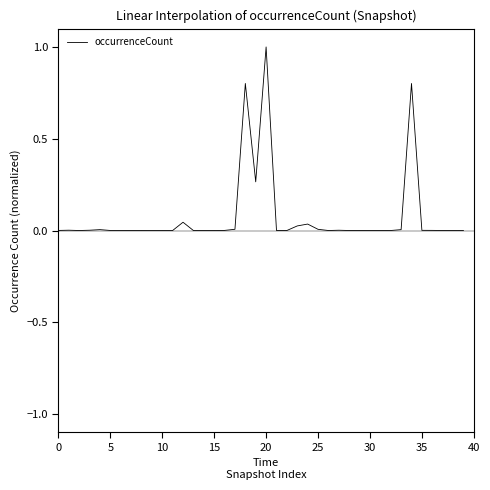

What is the maximum value shown in the chart?

1.0